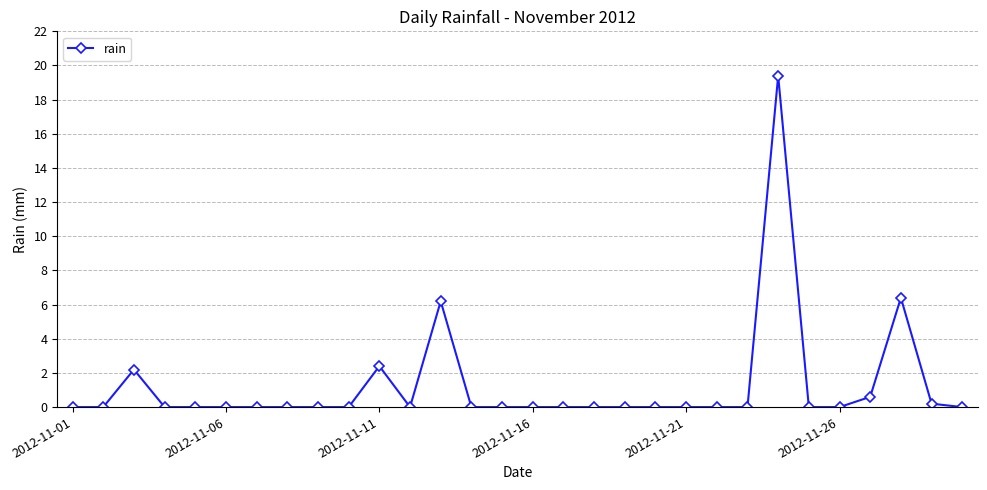

What is the difference between the maximum and minimum values?

19.4